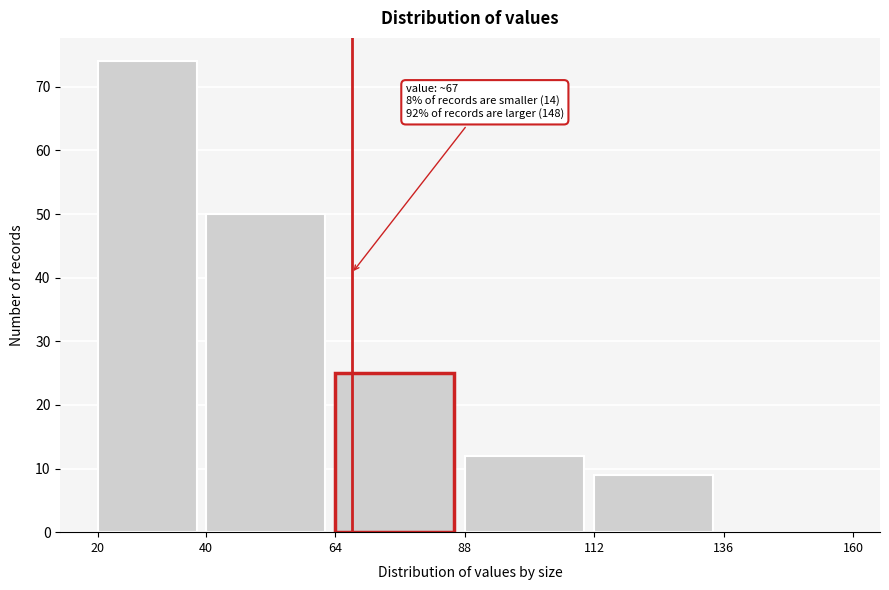

Over which range of the x-axis is the bar tallest?

20 to 40